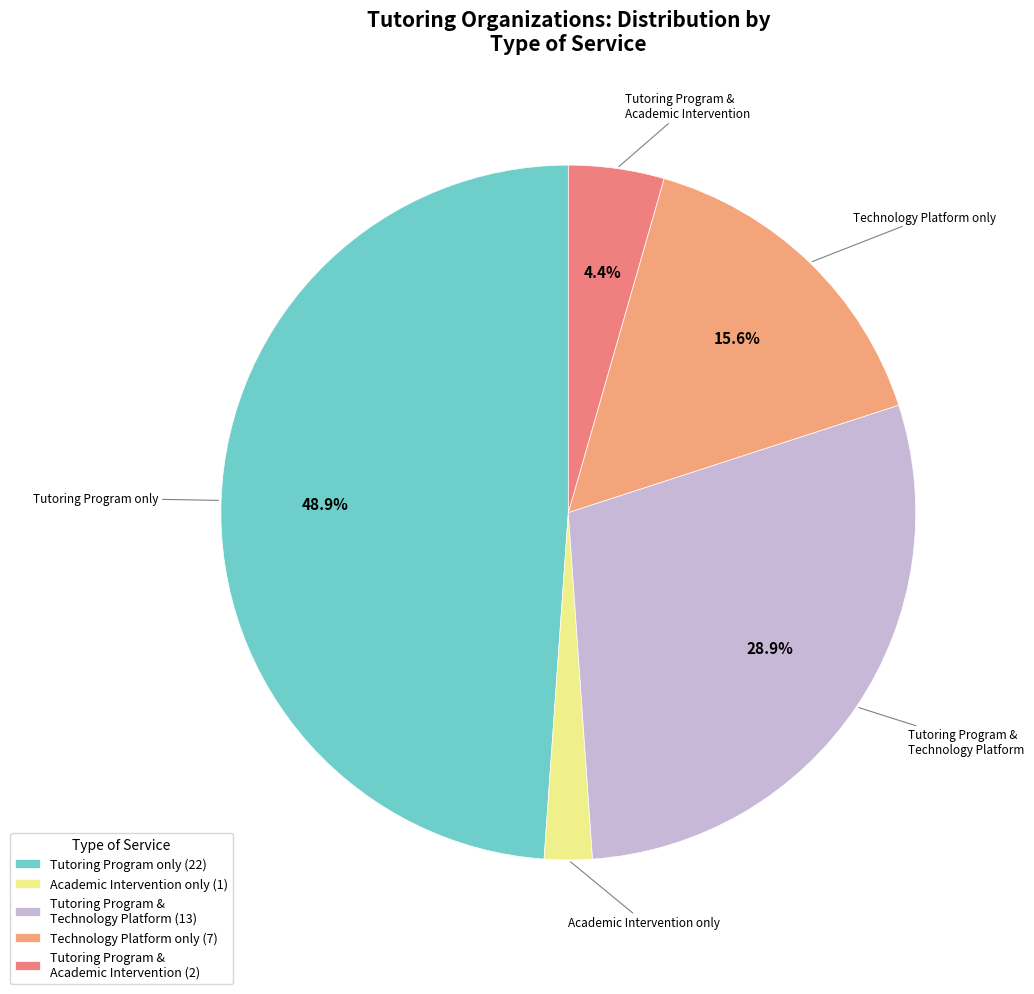

Which slice is the largest?

Tutoring Program only (22)